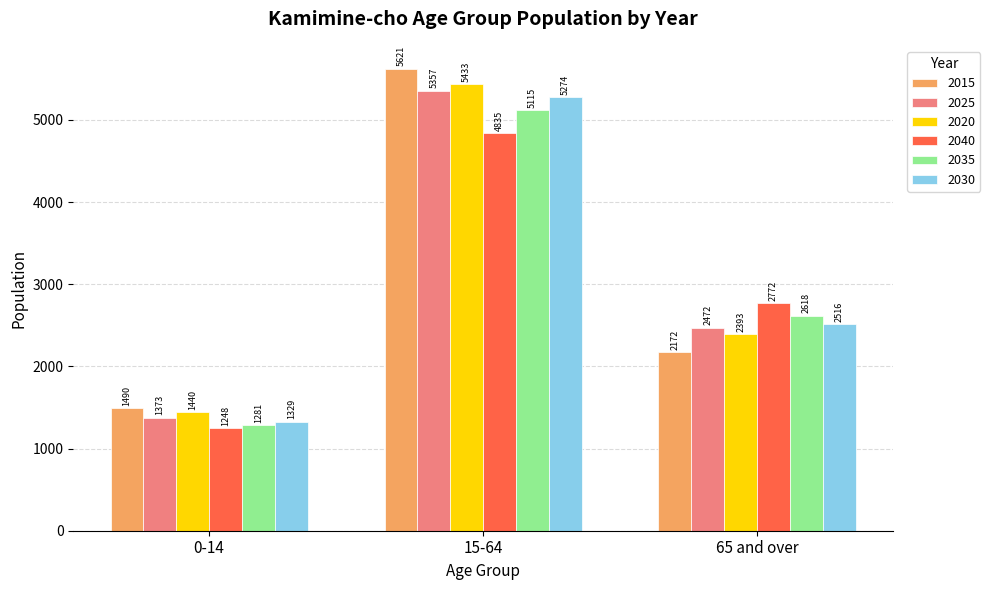

Reading left to right, extract all data points from this chart.

2015: 0-14=1490	15-64=5621	65 and over=2172
2025: 0-14=1373	15-64=5357	65 and over=2472
2020: 0-14=1440	15-64=5433	65 and over=2393
2040: 0-14=1248	15-64=4835	65 and over=2772
2035: 0-14=1281	15-64=5115	65 and over=2618
2030: 0-14=1329	15-64=5274	65 and over=2516